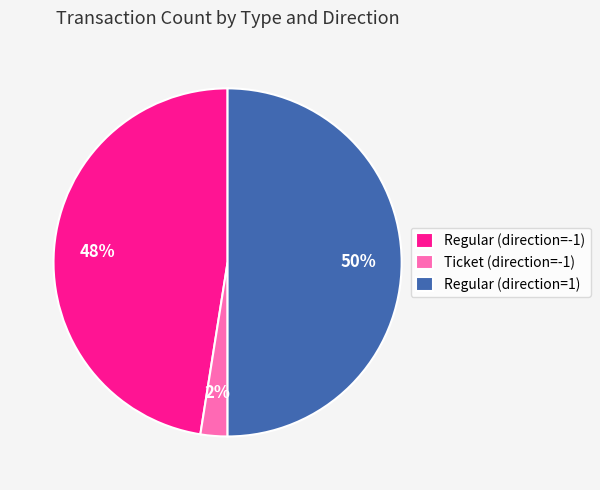

How many slices are in this pie chart?

3